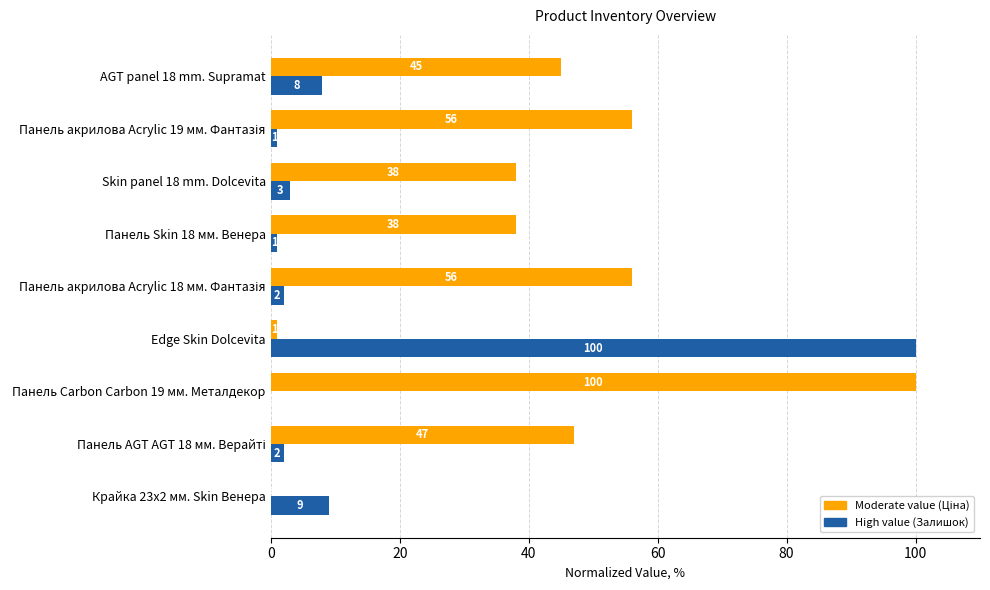

What is the sum of the High value (Залишок) values at AGT panel 18 mm. Supramat and Панель Carbon Carbon 19 мм. Металдекор?

8